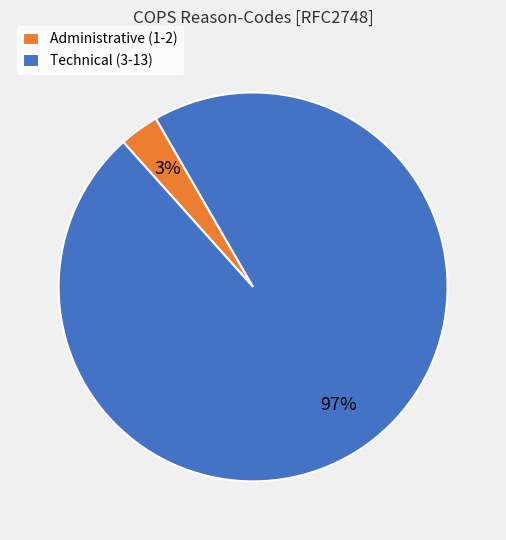

Which has a higher value, Technical (3-13) or Administrative (1-2)?

Technical (3-13)